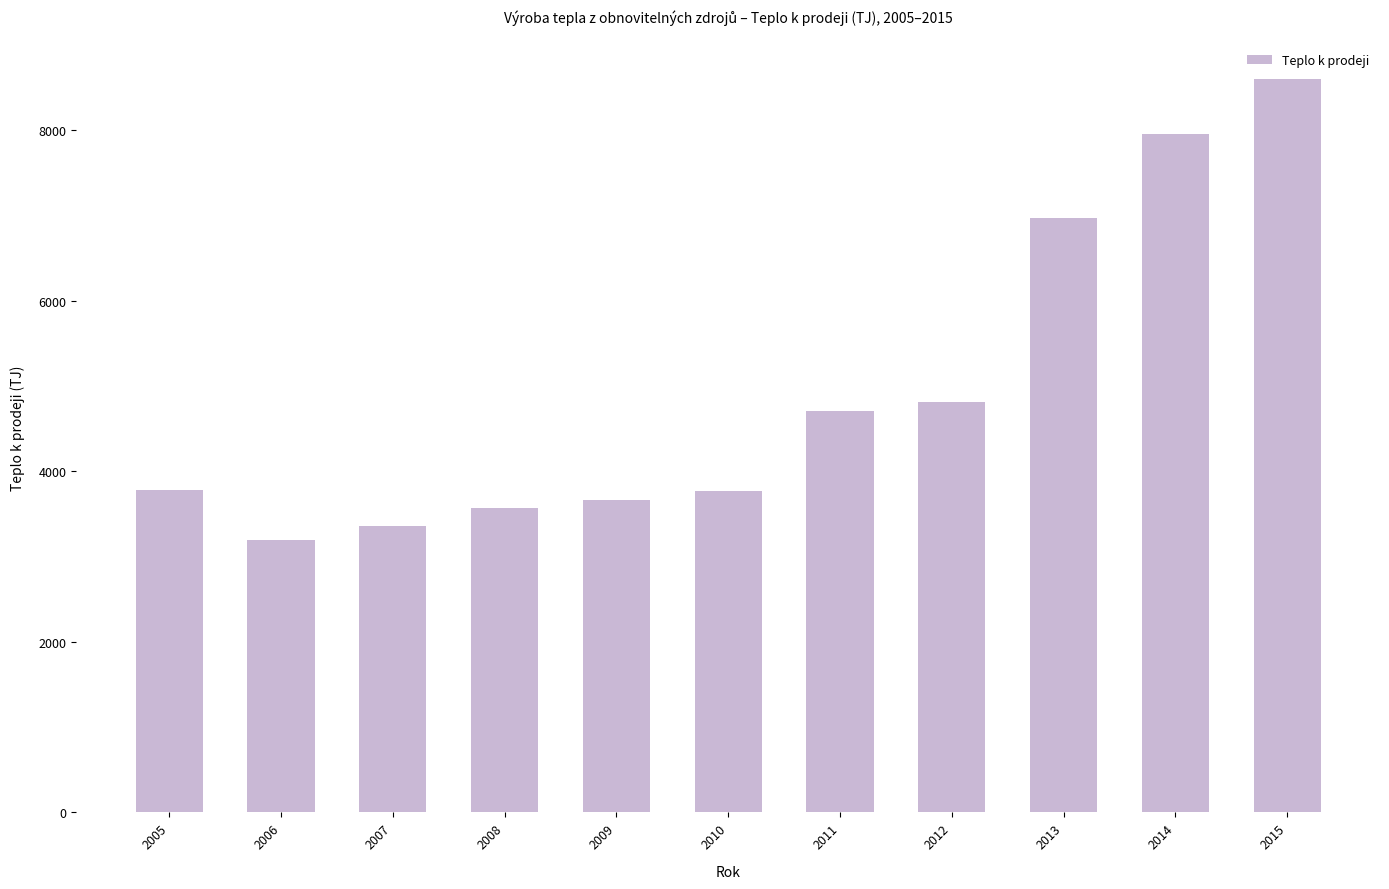

What value does the data have at 2013, to the nearest 50?

7000